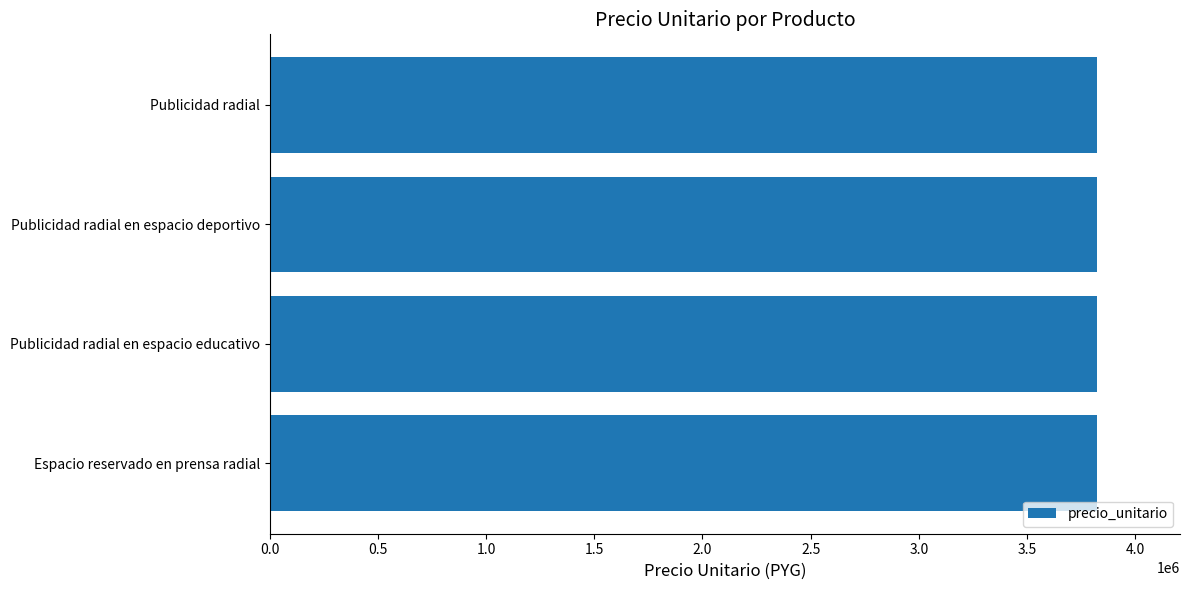

What is the sum of all values?

15293880